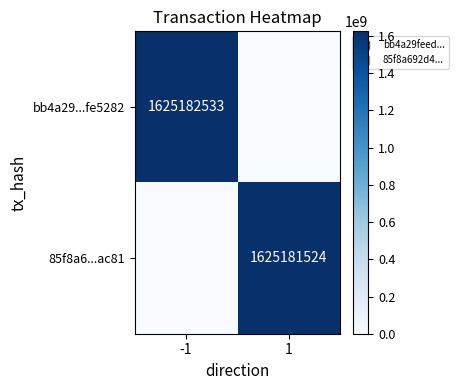

Between -1 and 1, which series saw the biggest shift?

bb4a29...fe5282